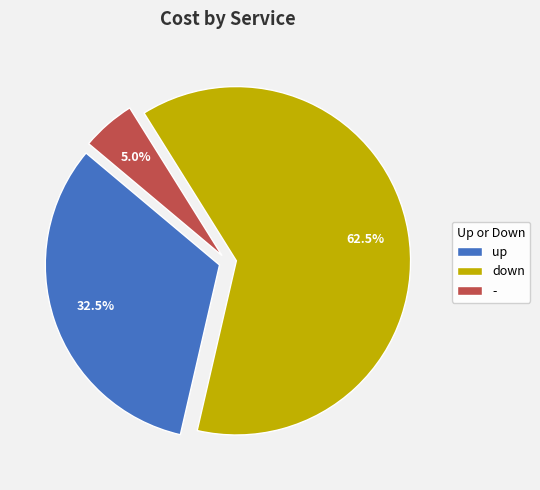

Which category has the biggest portion of the pie?

down